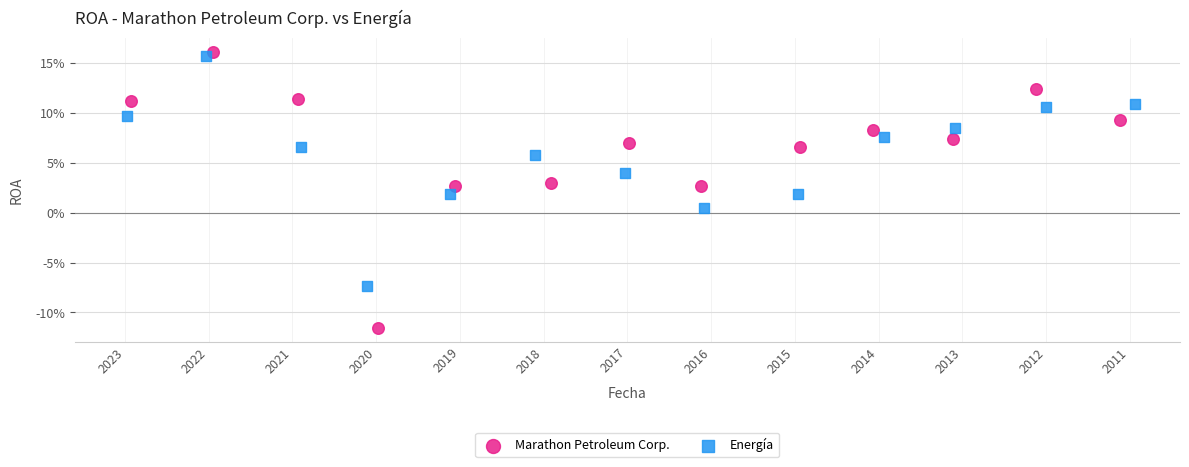

Which series contains the highest Y value?

Marathon Petroleum Corp.